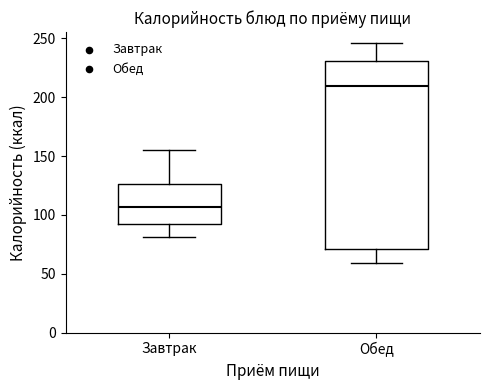

Reading left to right, read every box against the y-axis: the position of its median line, the range the box covers, and the ends of its whiskers. The values are not printed on the chart, so give them approximately, as read against the axis.

Завтрак: median 105, box 90 to 125, whiskers 80 to 155
Обед: median 210, box 70 to 230, whiskers 60 to 245